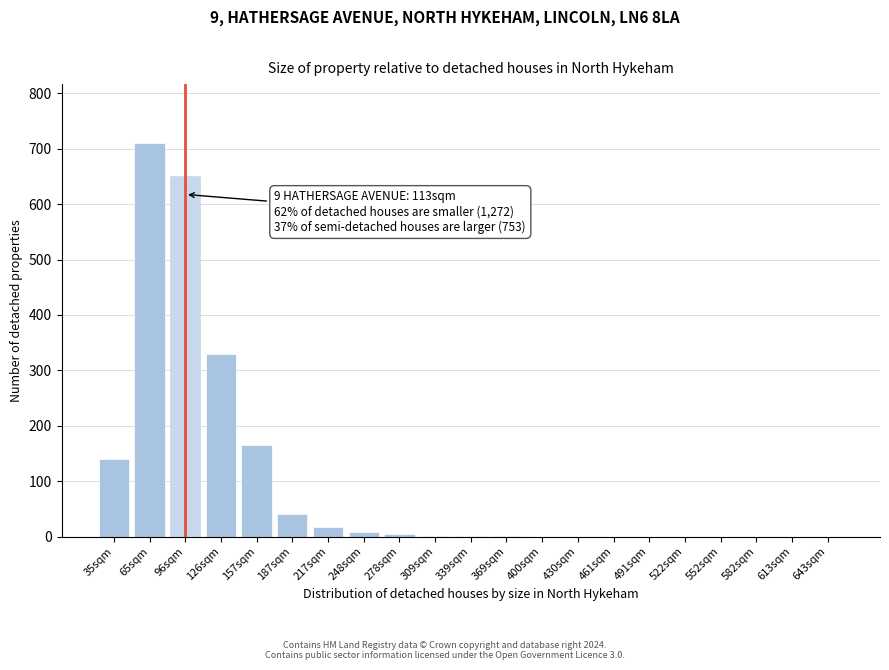

What is the sum of all values?

2069